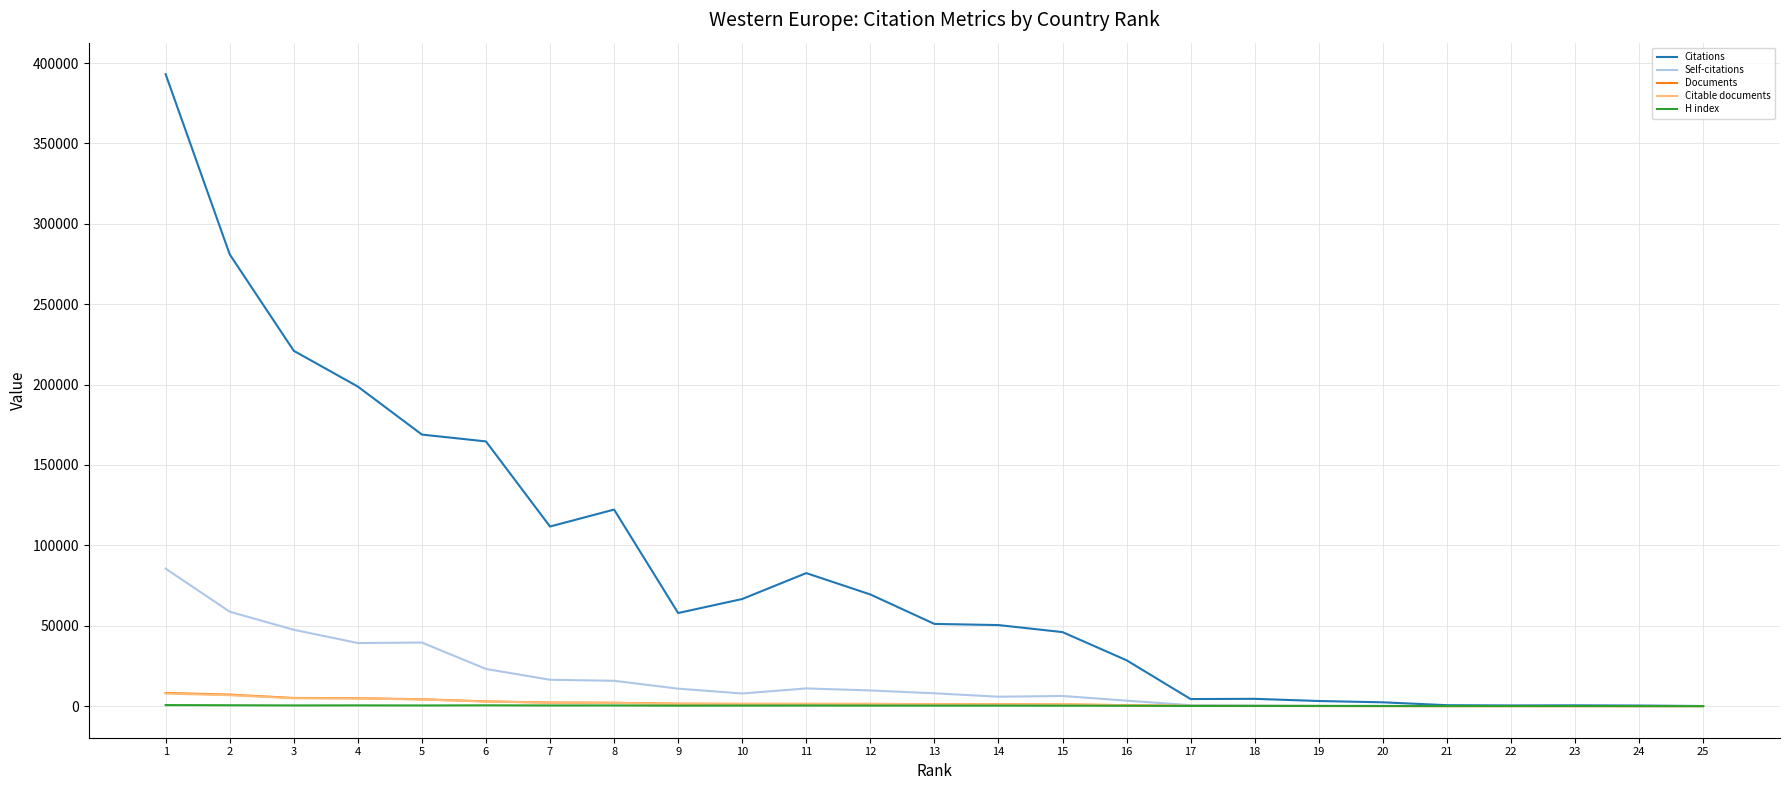

Which series has the largest range (max minus min)?

Citations